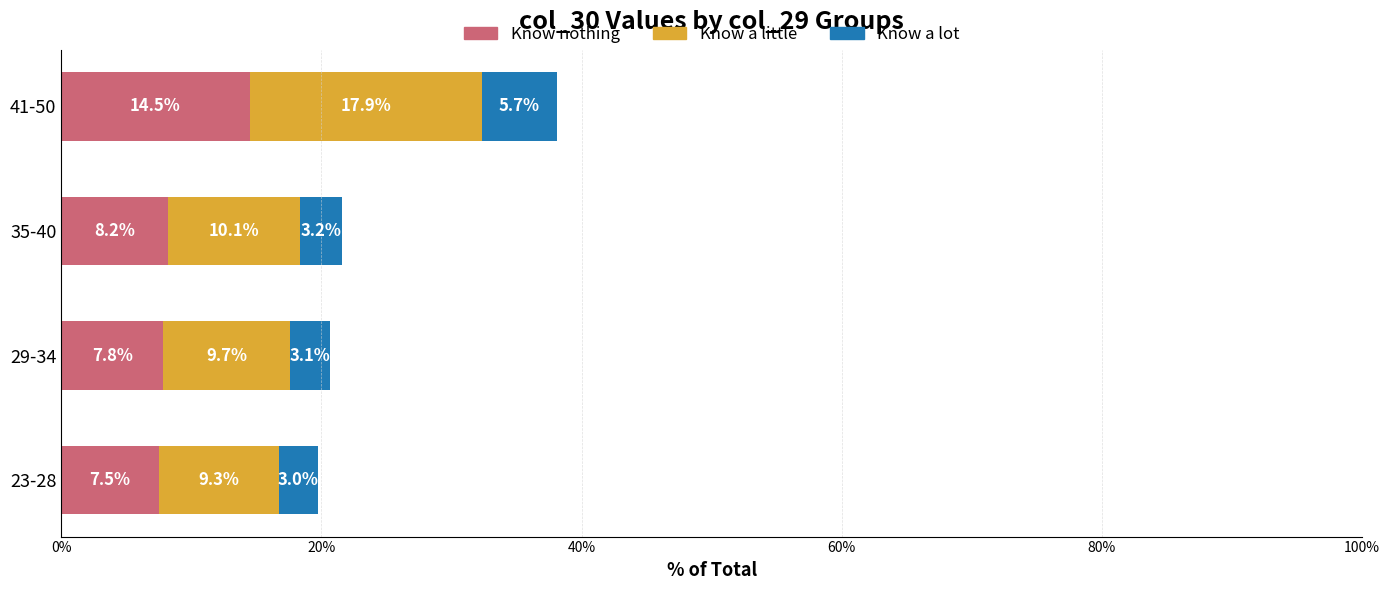

Rank the categories by Know nothing value from lowest to highest.

23-28, 29-34, 35-40, 41-50